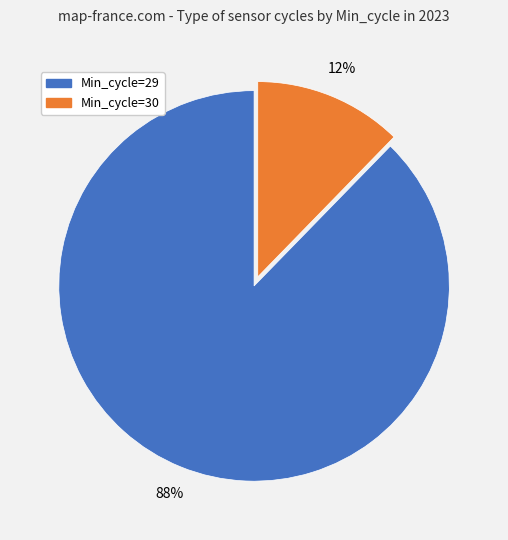

Is it true that Min_cycle=29 is 99% of the pie?

False